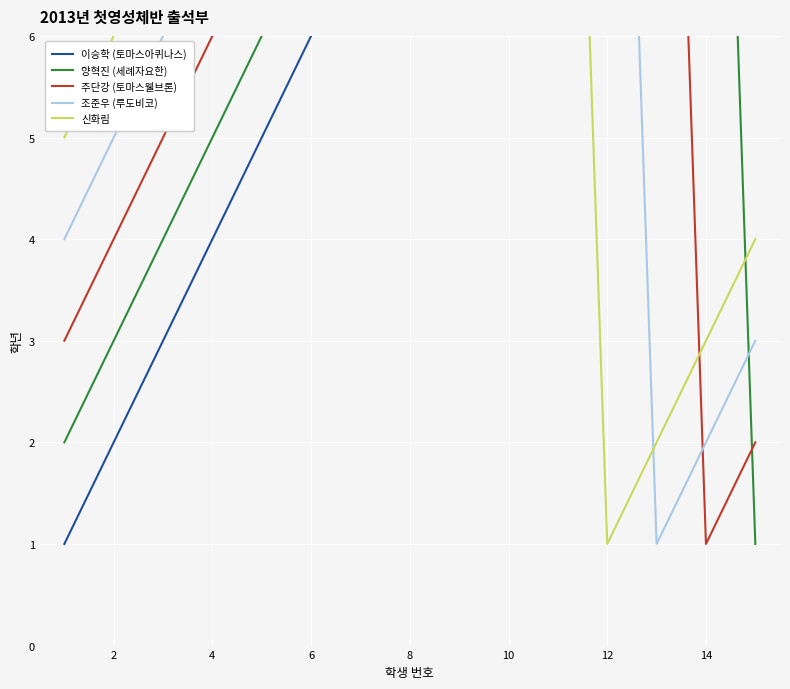

What are all the series names shown in the legend?

이승학 (토마스아퀴나스), 양혁진 (세례자요한), 주단강 (토마스웰브론), 조준우 (루도비코), 신화림